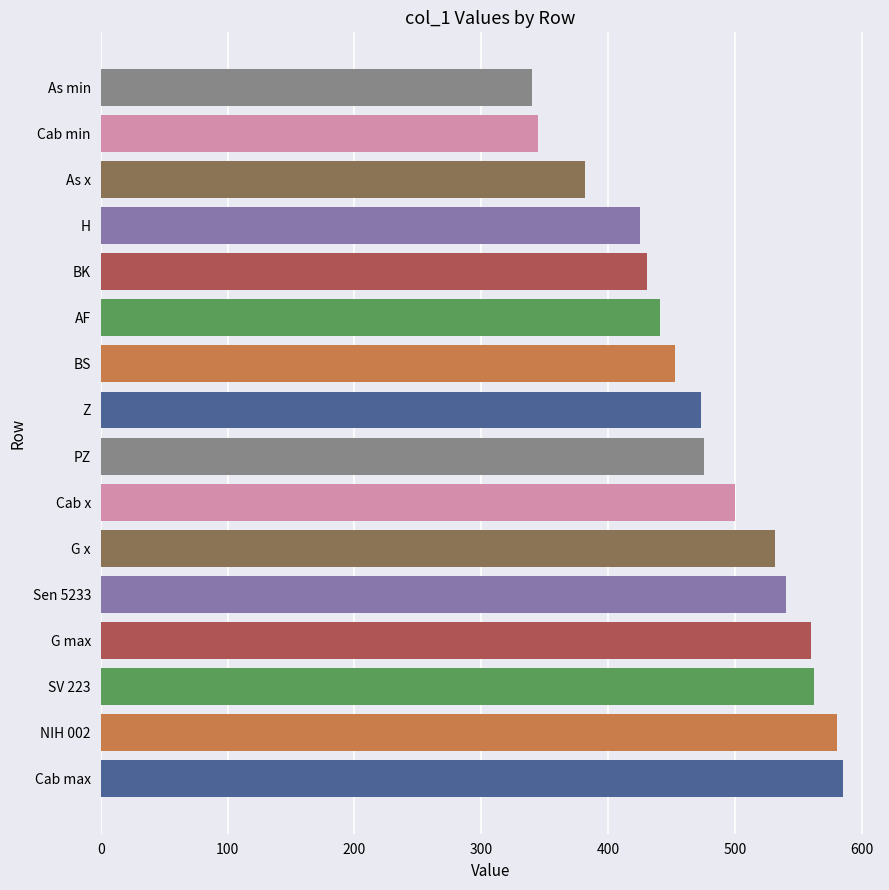

Approximately how many times larger is the value at AF compared to BS?

1.0